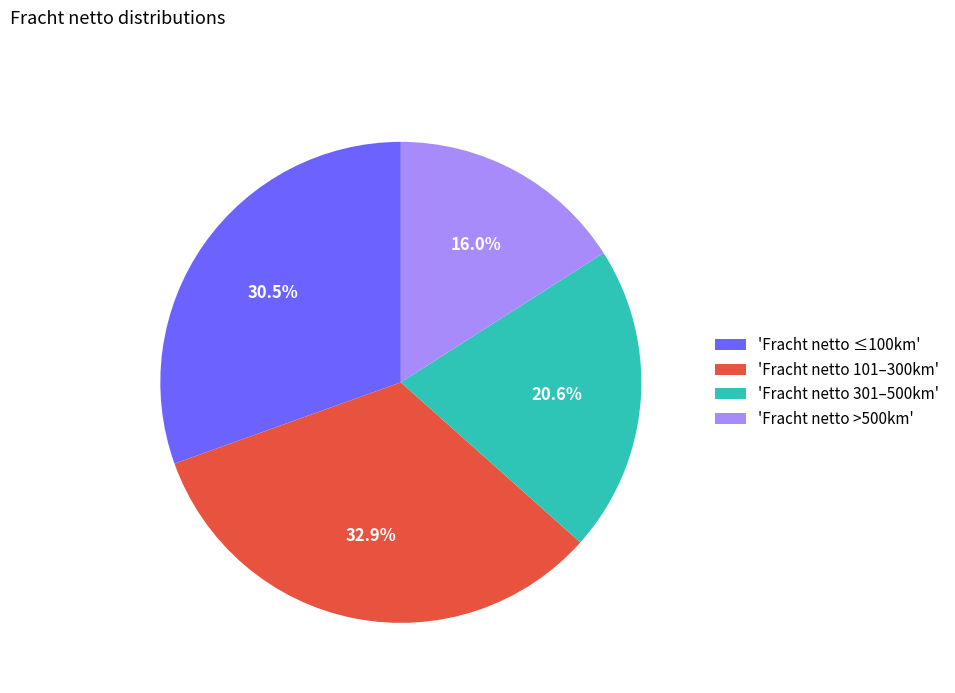

To the nearest percent, what is the difference between the largest and smallest slice percentages?

17%